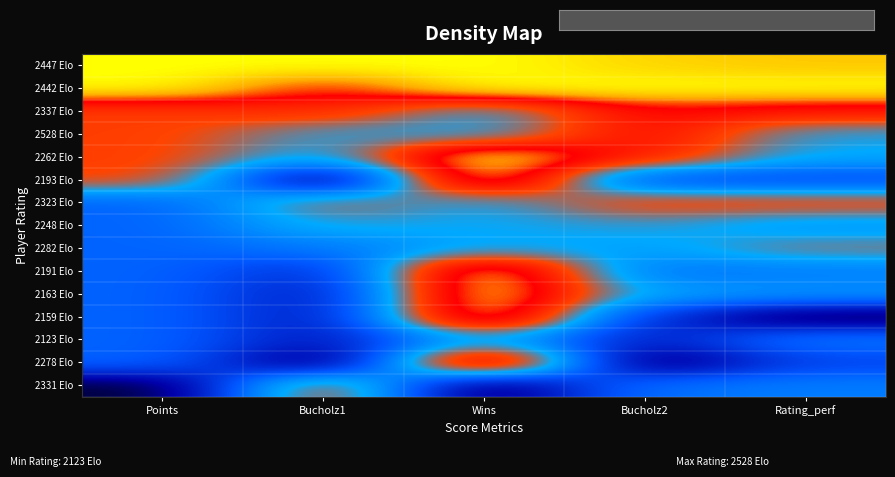

Reading left to right, transcribe all the data shown in this chart.

2447 Elo: Points=1.0	Bucholz1=1.0	Wins=1.0	Bucholz2=0.9	Rating_perf=0.9
2442 Elo: Points=1.0	Bucholz1=0.8	Wins=1.0	Bucholz2=1.0	Rating_perf=1.0
2337 Elo: Points=0.7	Bucholz1=0.7	Wins=0.5	Bucholz2=0.8	Rating_perf=0.7
2528 Elo: Points=0.7	Bucholz1=0.5	Wins=0.5	Bucholz2=0.8	Rating_perf=0.5
2262 Elo: Points=0.7	Bucholz1=0.5	Wins=1.0	Bucholz2=0.7	Rating_perf=0.5
2193 Elo: Points=0.7	Bucholz1=0.0	Wins=1.0	Bucholz2=0.3	Rating_perf=0.3
2323 Elo: Points=0.3	Bucholz1=0.6	Wins=0.5	Bucholz2=0.7	Rating_perf=0.7
2248 Elo: Points=0.3	Bucholz1=0.5	Wins=0.5	Bucholz2=0.5	Rating_perf=0.4
2282 Elo: Points=0.3	Bucholz1=0.4	Wins=0.5	Bucholz2=0.5	Rating_perf=0.6
2191 Elo: Points=0.3	Bucholz1=0.2	Wins=1.0	Bucholz2=0.4	Rating_perf=0.4
2163 Elo: Points=0.3	Bucholz1=0.1	Wins=1.0	Bucholz2=0.5	Rating_perf=0.4
2159 Elo: Points=0.3	Bucholz1=0.1	Wins=1.0	Bucholz2=0.2	Rating_perf=0.0
2123 Elo: Points=0.3	Bucholz1=0.1	Wins=0.5	Bucholz2=0.2	Rating_perf=0.4
2278 Elo: Points=0.3	Bucholz1=0.0	Wins=1.0	Bucholz2=0.0	Rating_perf=0.3
2331 Elo: Points=0.0	Bucholz1=0.7	Wins=0.0	Bucholz2=0.4	Rating_perf=0.4